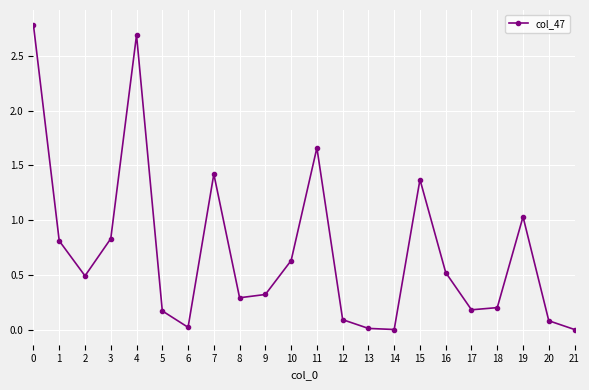

What is the value of the 17th point from the left?

0.5